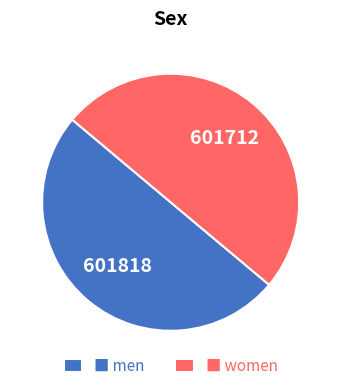

Is it true that ■ women is 50% of the pie?

True